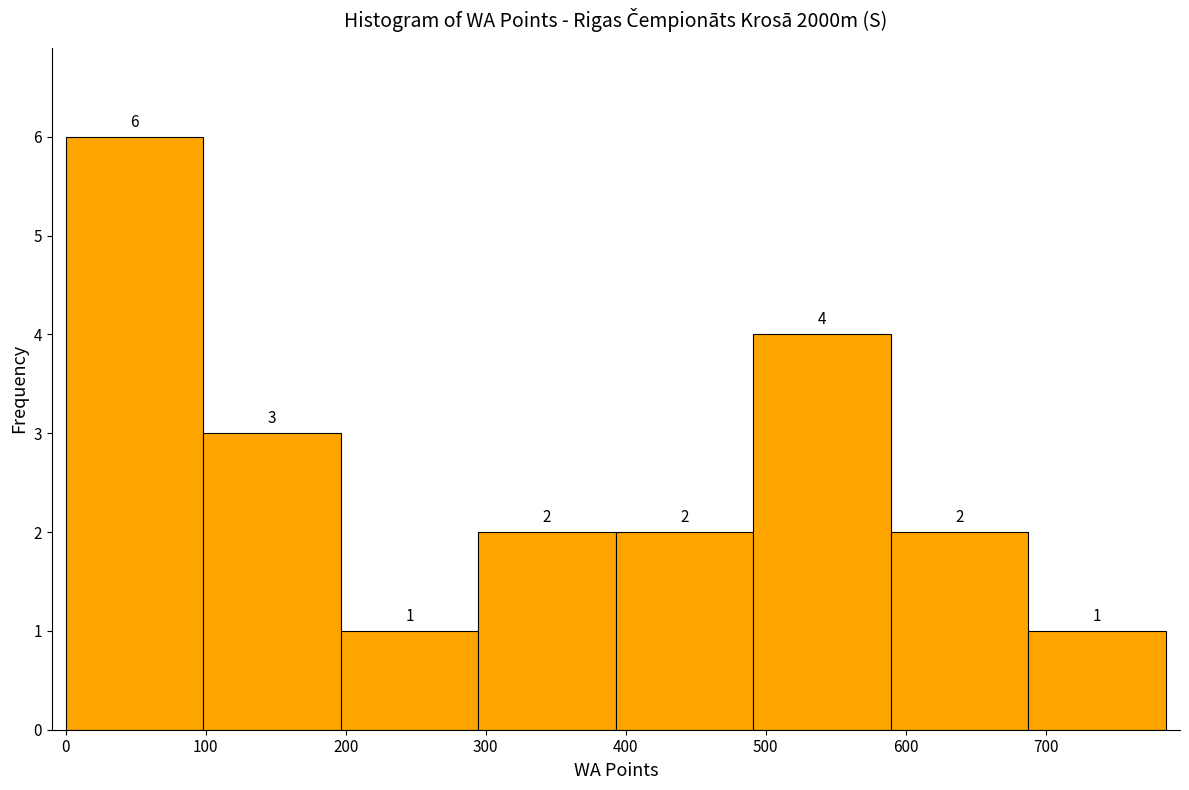

How tall is the bar that spans 690 to 790 on the x-axis? The bar edges are not printed on the chart, so give them approximately, as read against the axis.

1